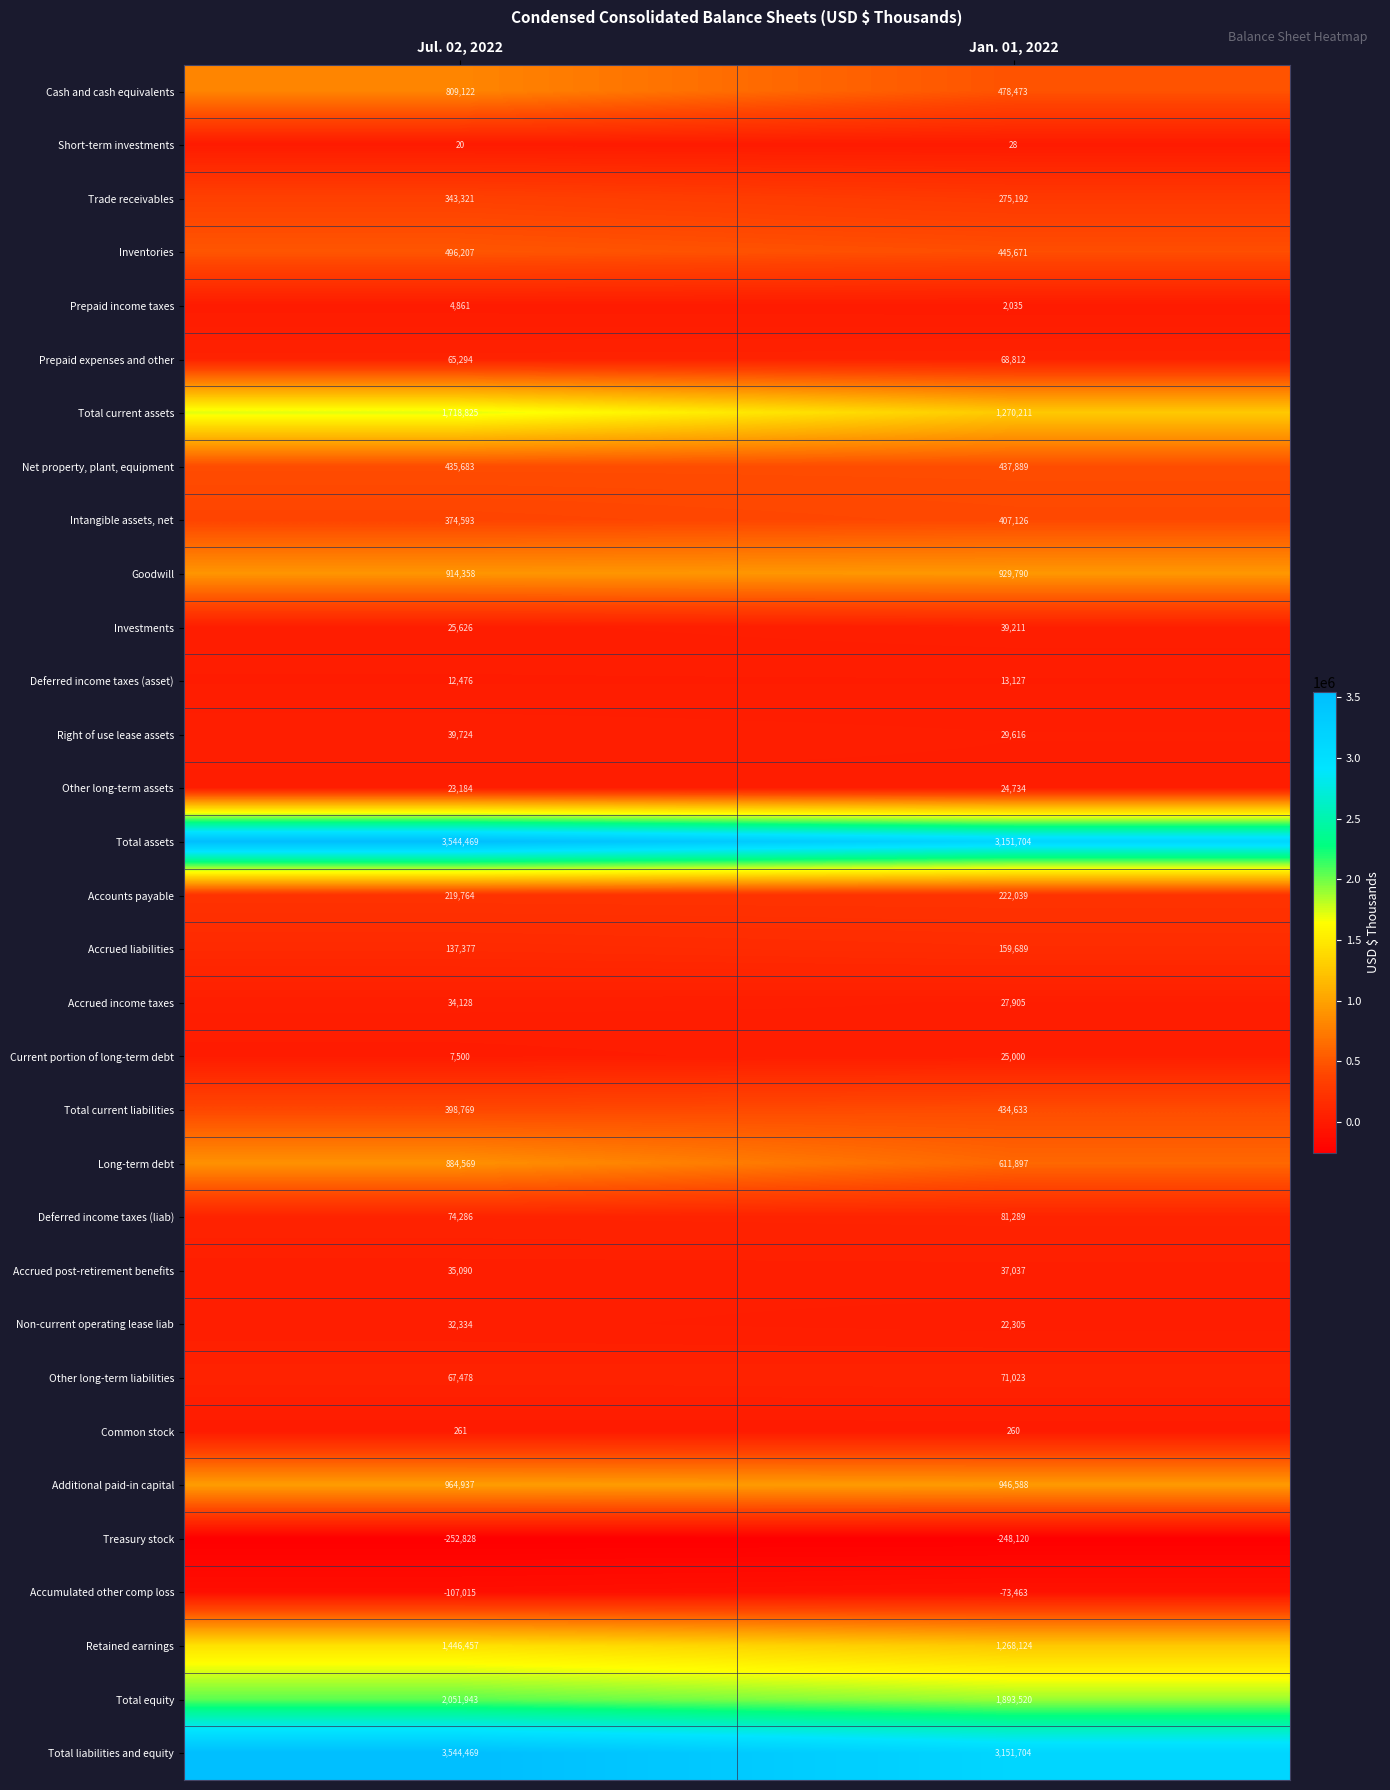

What is the total value across all series at Jan. 01, 2022?

16205049